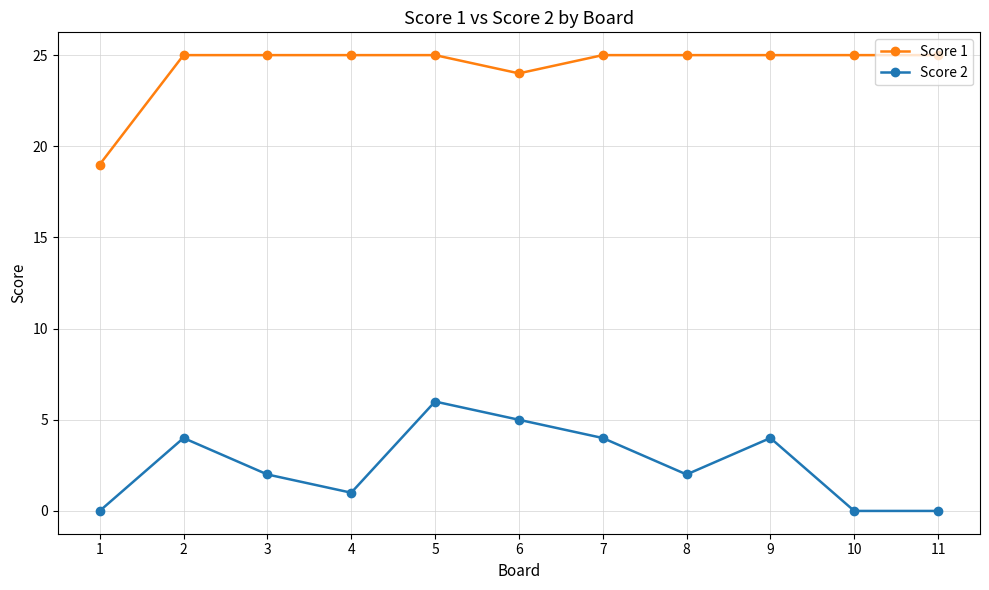

What are all the series names shown in the legend?

Score 1, Score 2